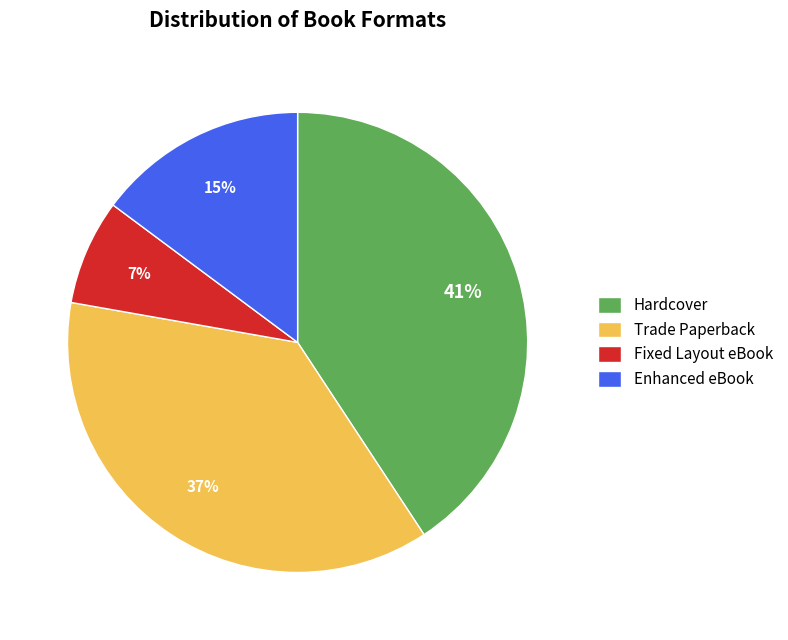

What is the largest slice in the pie chart?

Hardcover